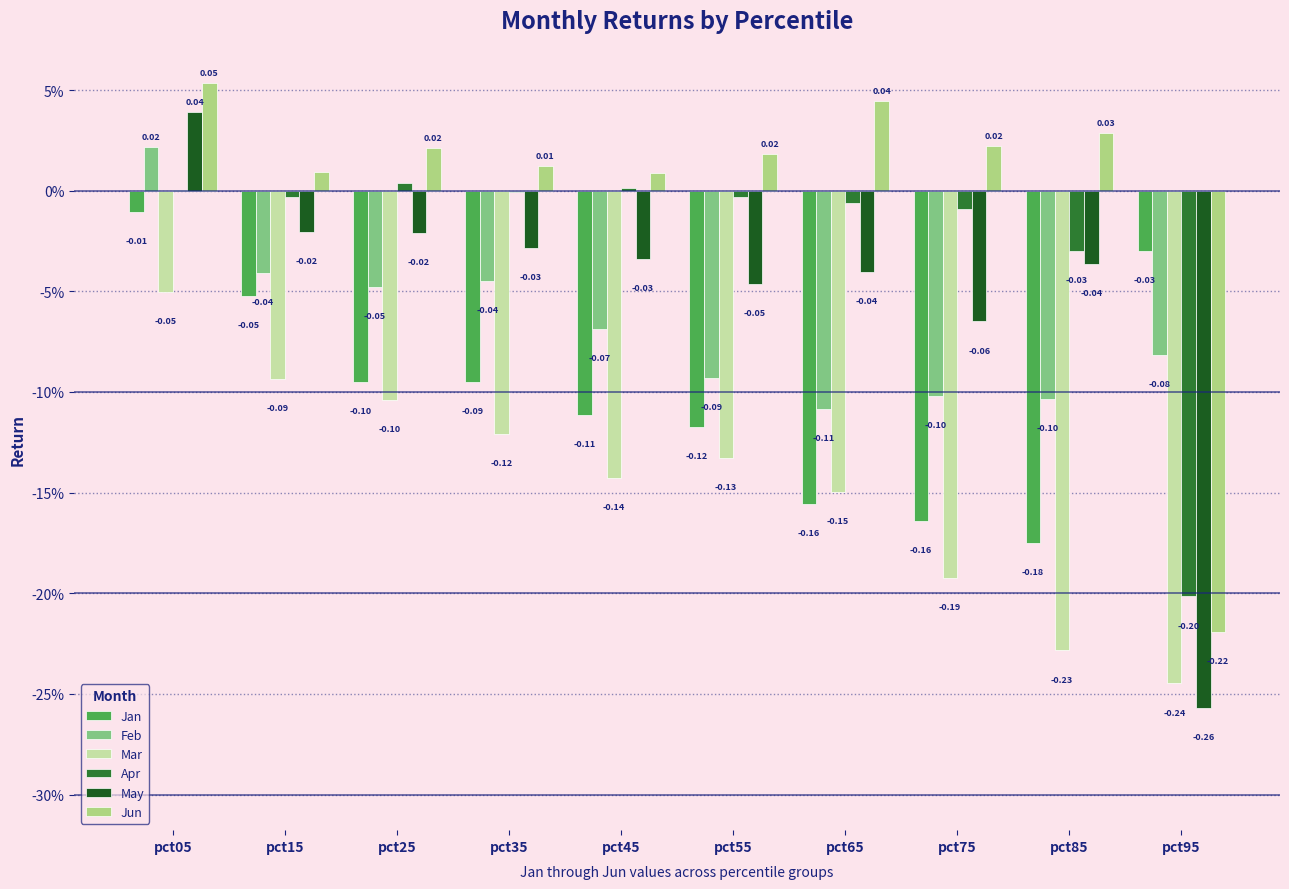

What is the minimum value shown in the chart?

-0.3